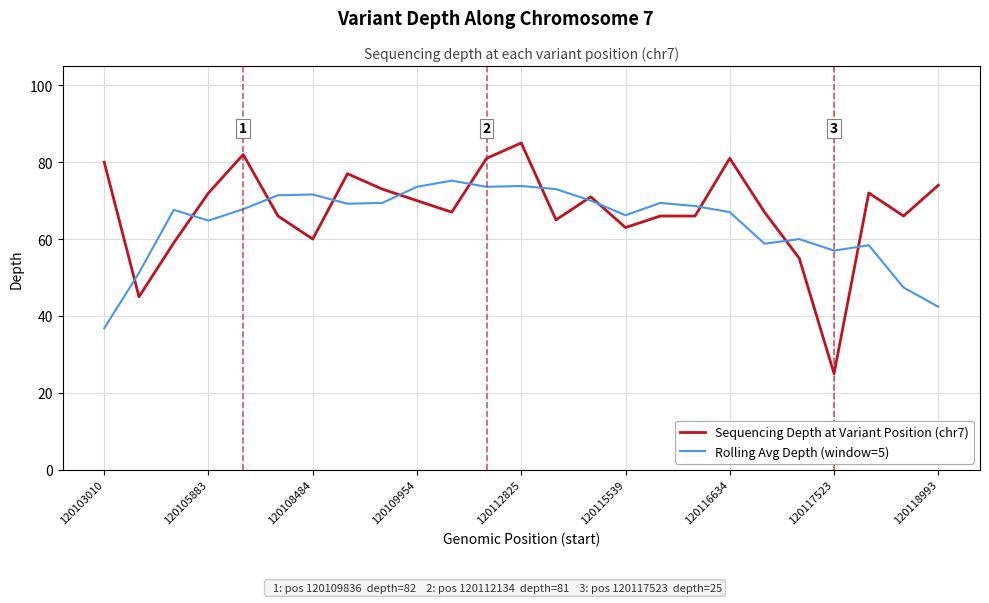

What are all the series names shown in the legend?

Sequencing Depth at Variant Position (chr7), Rolling Avg Depth (window=5)